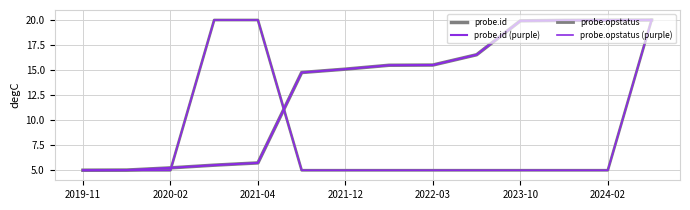

Does the chart display data point markers on the line(s)?

No